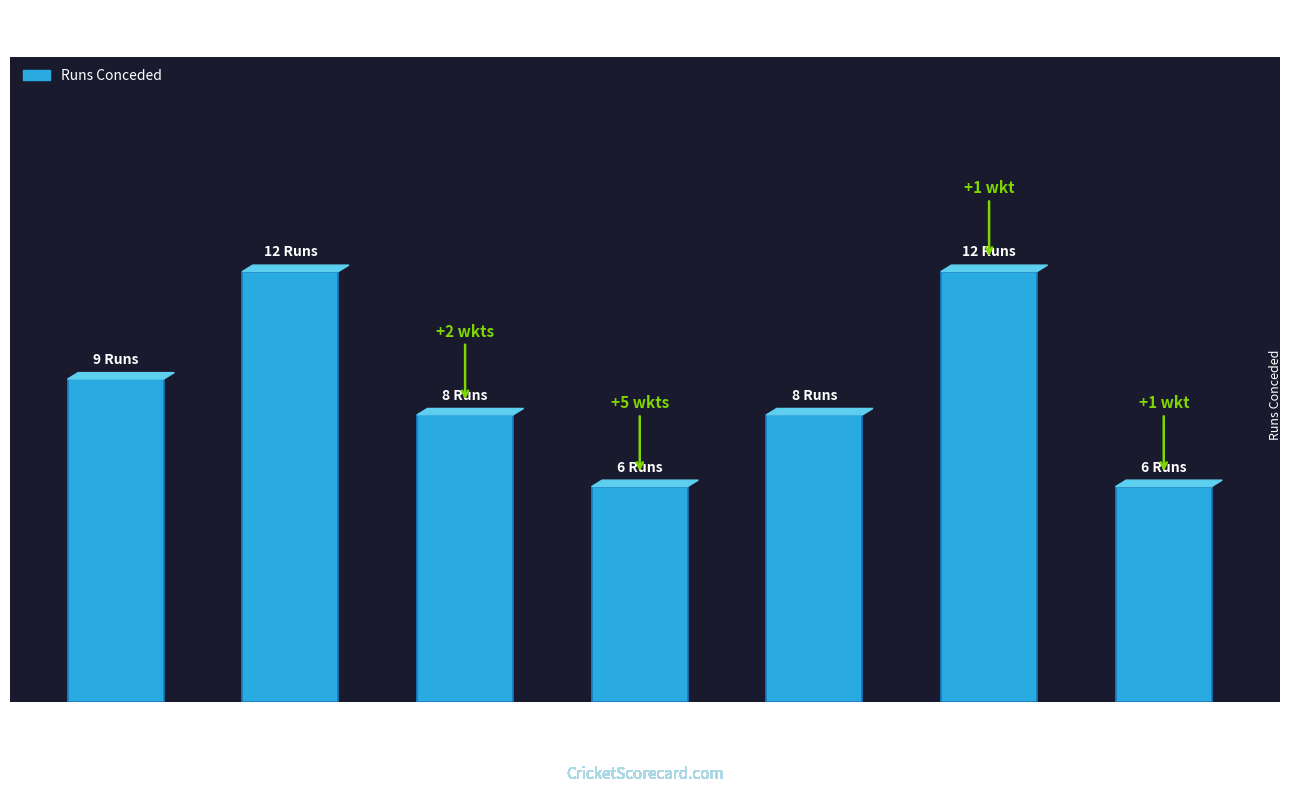

What is the label of the 6th bar from the left?

Dalton James